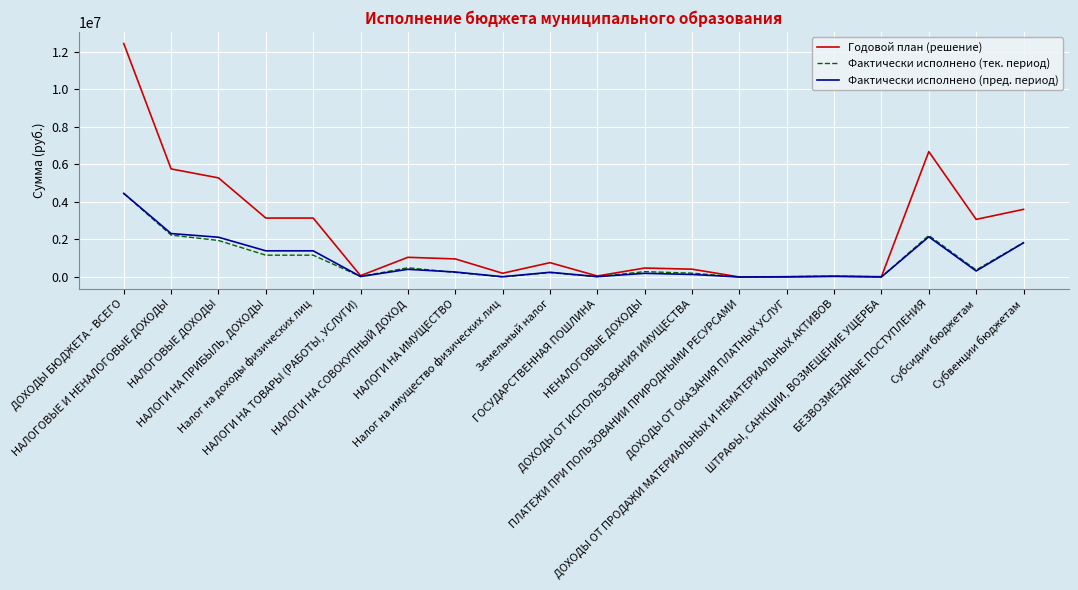

True or false: Фактически исполнено (тек. период) has a value of 4444742 at ДОХОДЫ БЮДЖЕТА - ВСЕГО.

True